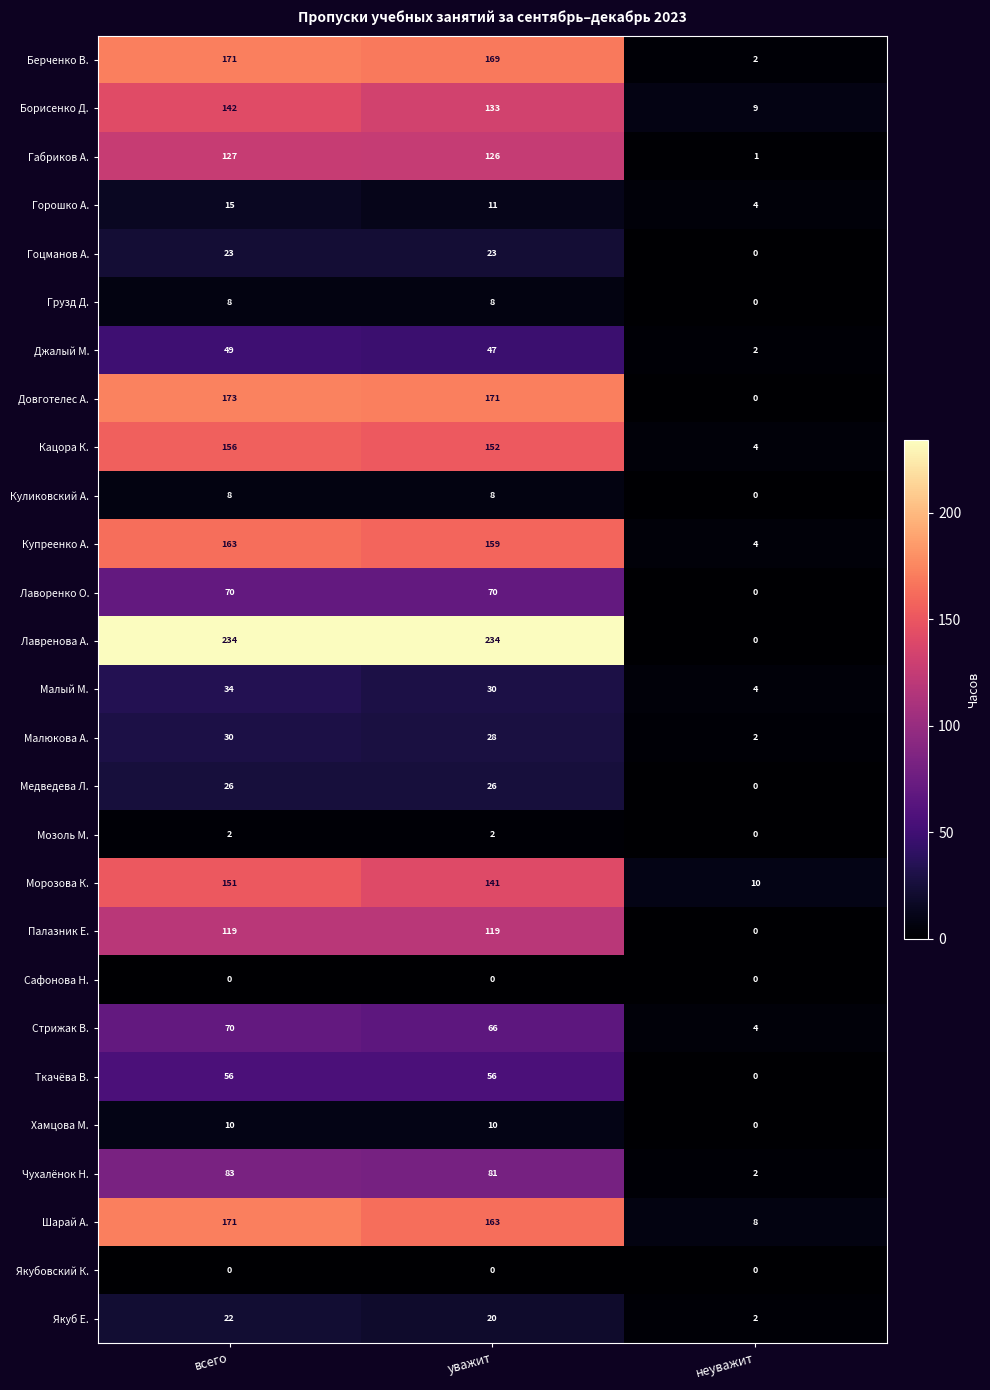

At which label is Берченко В. closest to 86?

уважит